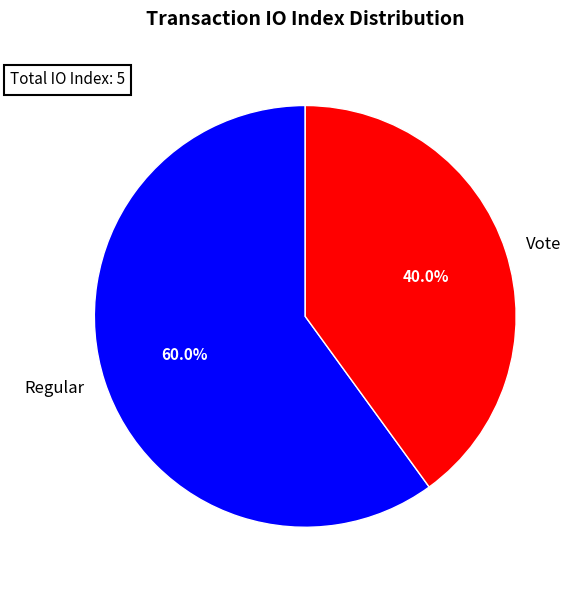

Rank the categories by value from lowest to highest.

Vote, Regular